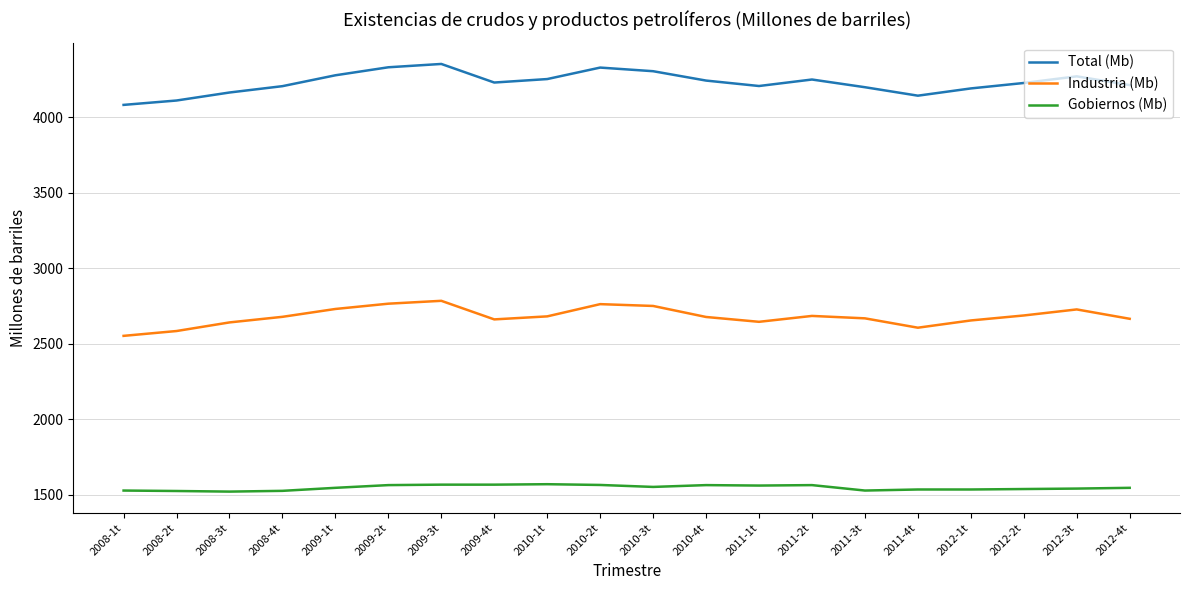

Is the value of Total (Mb) at 2008-2t greater than the value of Industria (Mb) at 2010-3t?

Yes